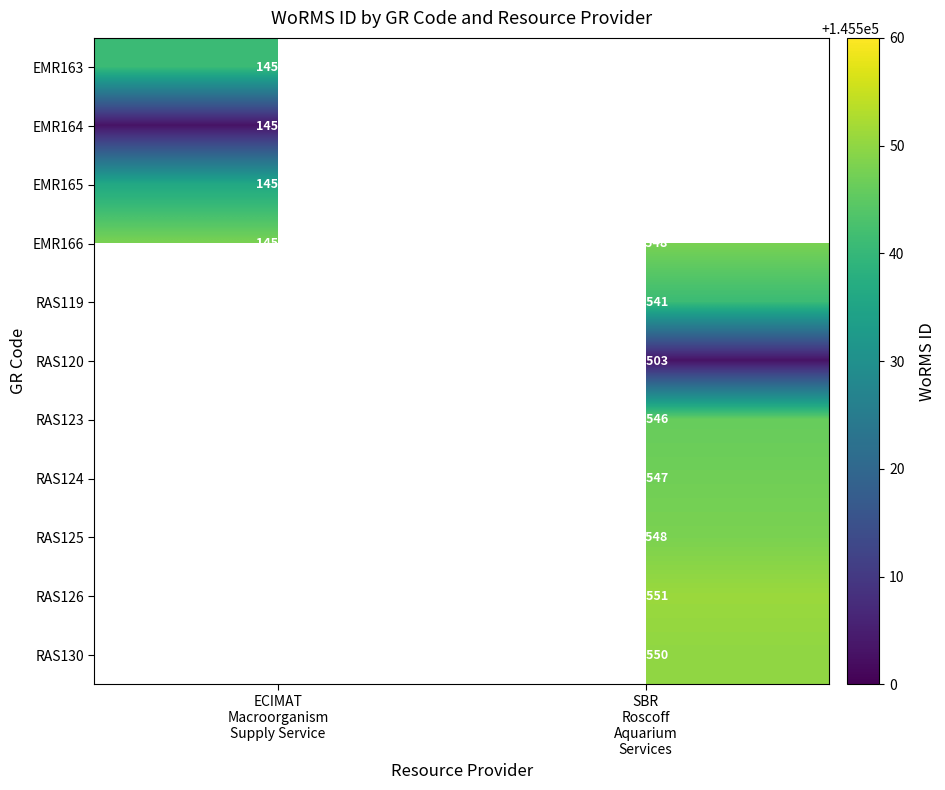

What is the average value of the EMR166 series?

145548